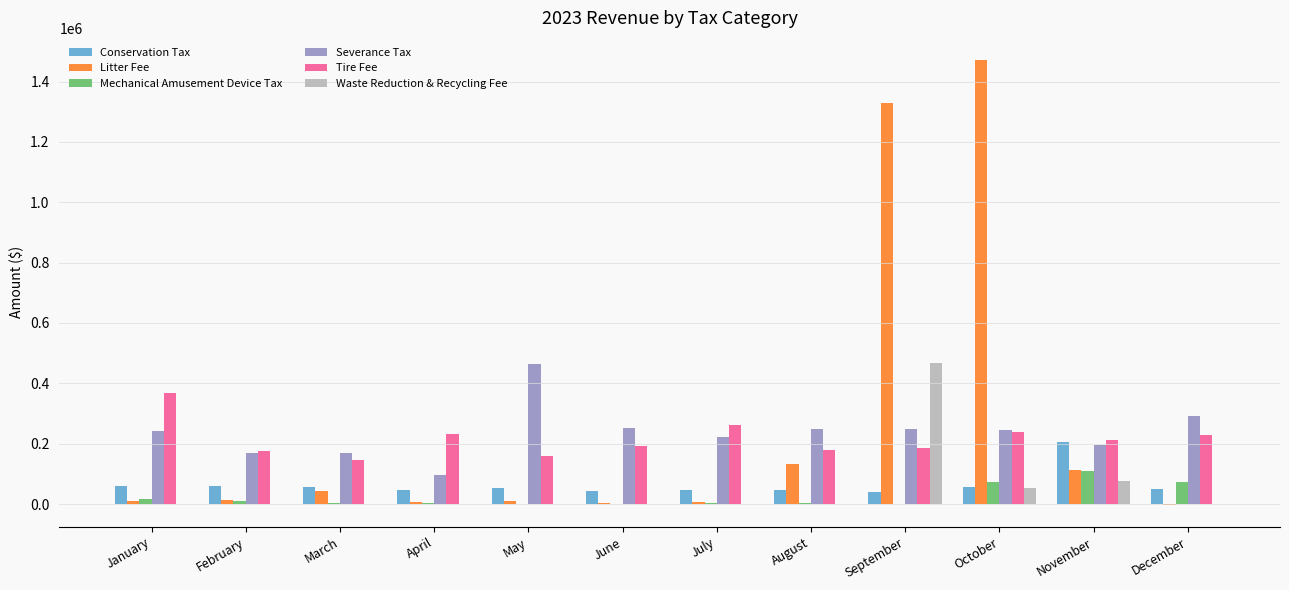

How many data points in Litter Fee are above 11658?

6